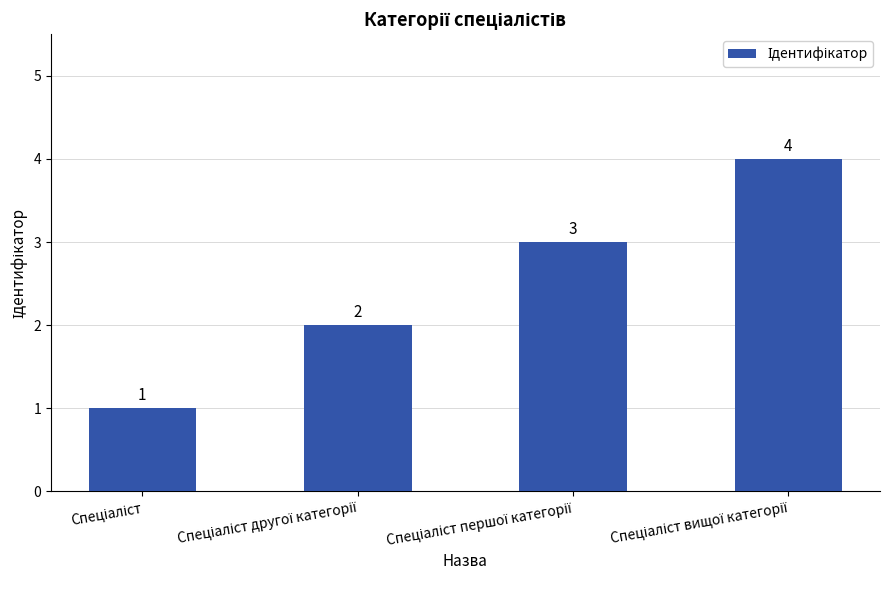

What is the greatest value displayed?

4